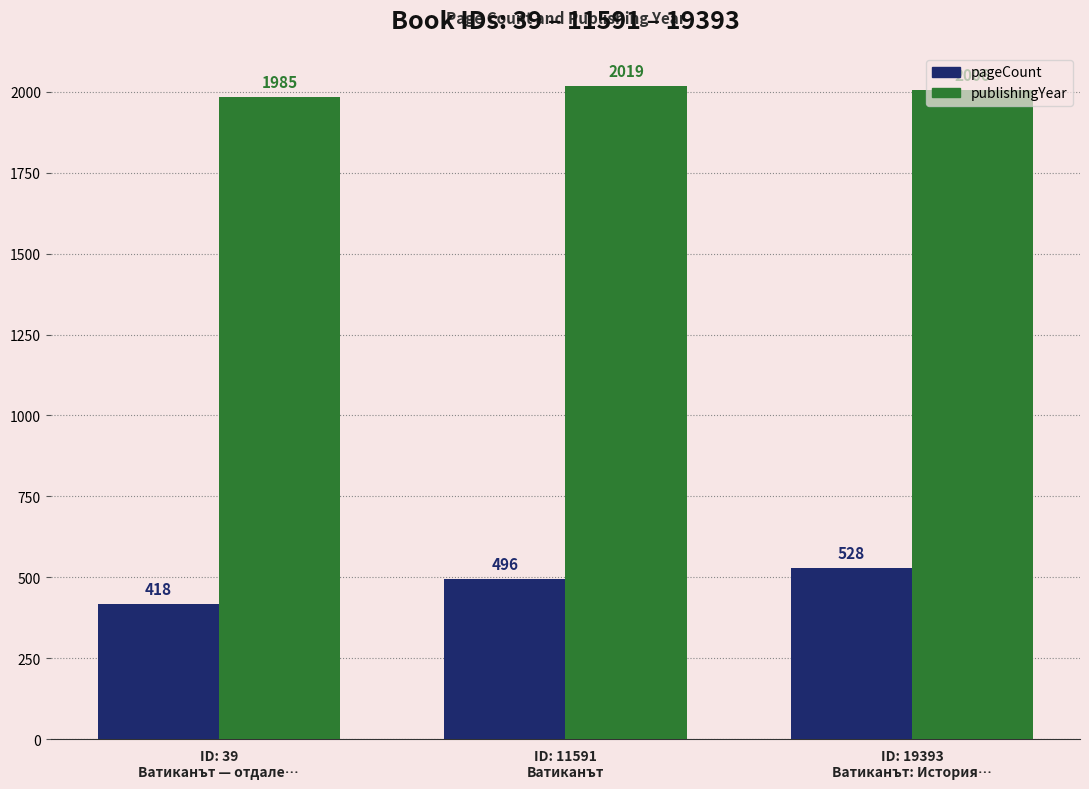

How many values in the publishingYear series are below 2006?

1